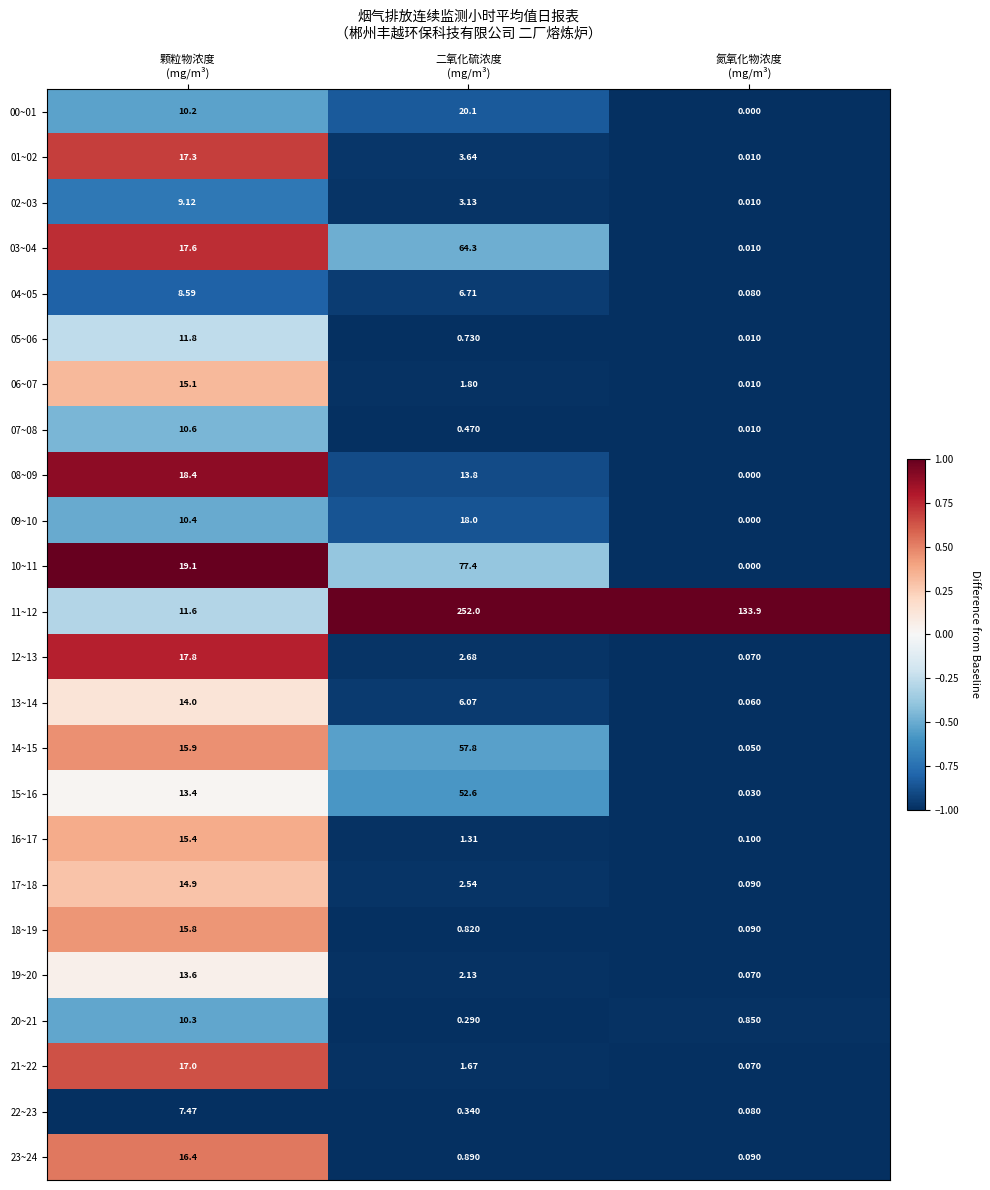

List the series in order of their peak value, lowest first.

22~23, 04~05, 02~03, 20~21, 07~08, 05~06, 19~20, 13~14, 17~18, 06~07, 16~17, 18~19, 23~24, 21~22, 01~02, 12~13, 09~10, 08~09, 00~01, 15~16, 14~15, 03~04, 10~11, 11~12